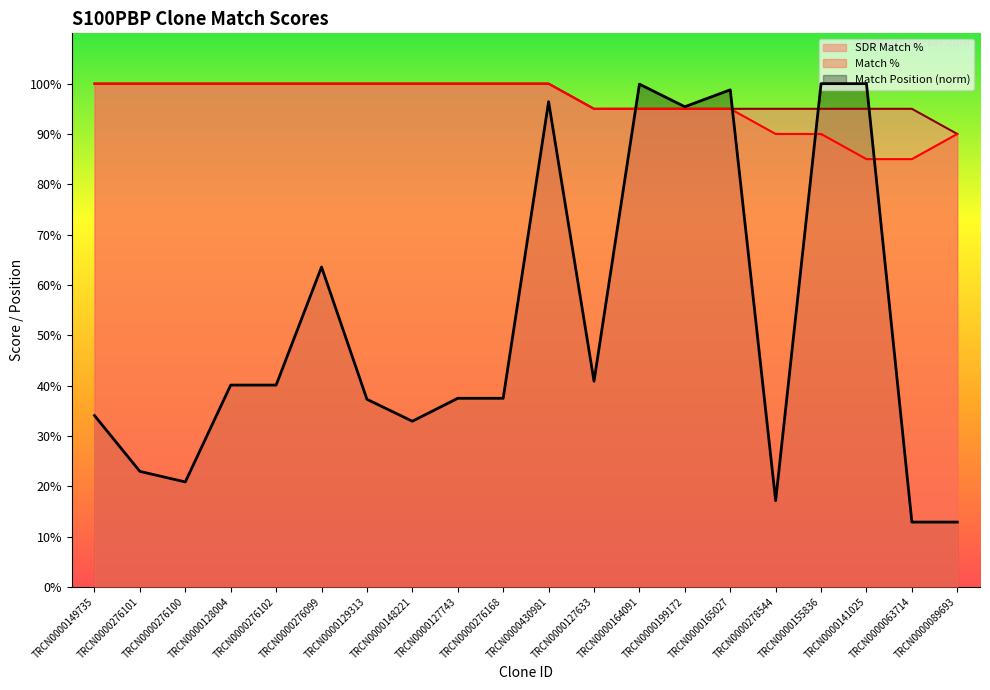

What position from the right is TRCN0000148221?

13